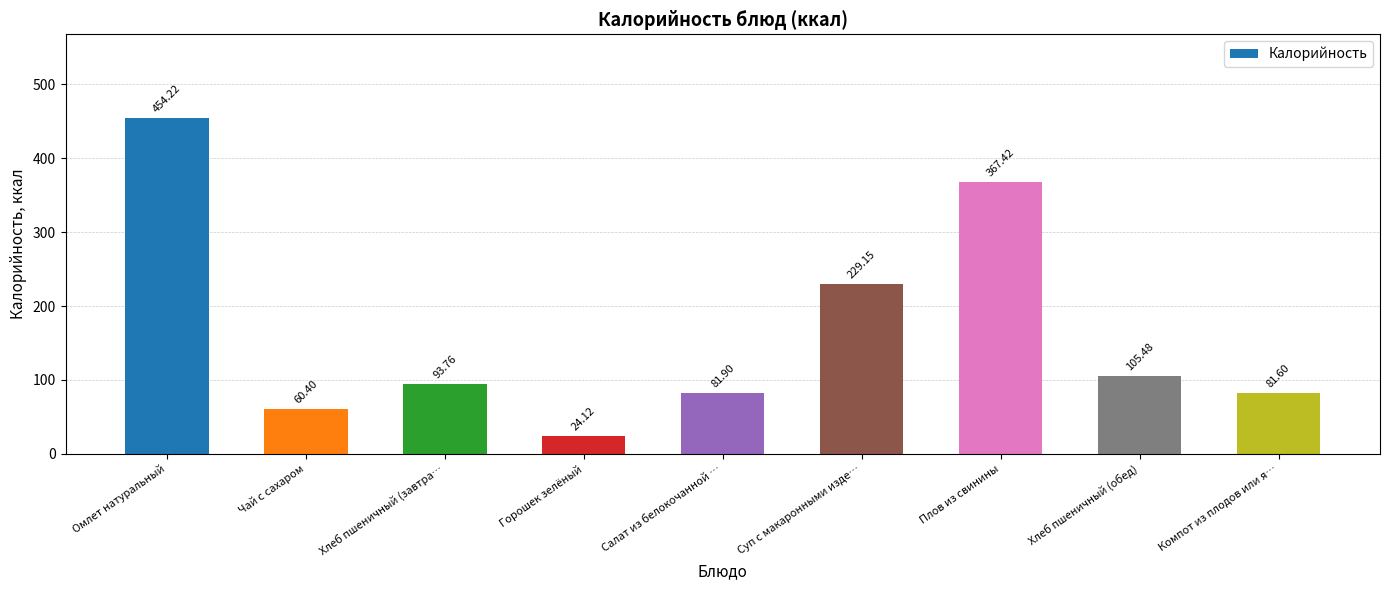

Reading left to right, extract all data points from this chart.

Омлет натуральный=454.2	Чай с сахаром=60.4	Хлеб пшеничный (завтра…=93.8	Горошек зелёный=24.1	Салат из белокочанной …=81.9	Суп с макаронными изде…=229.2	Плов из свинины=367.4	Хлеб пшеничный (обед)=105.5	Компот из плодов или я…=81.6